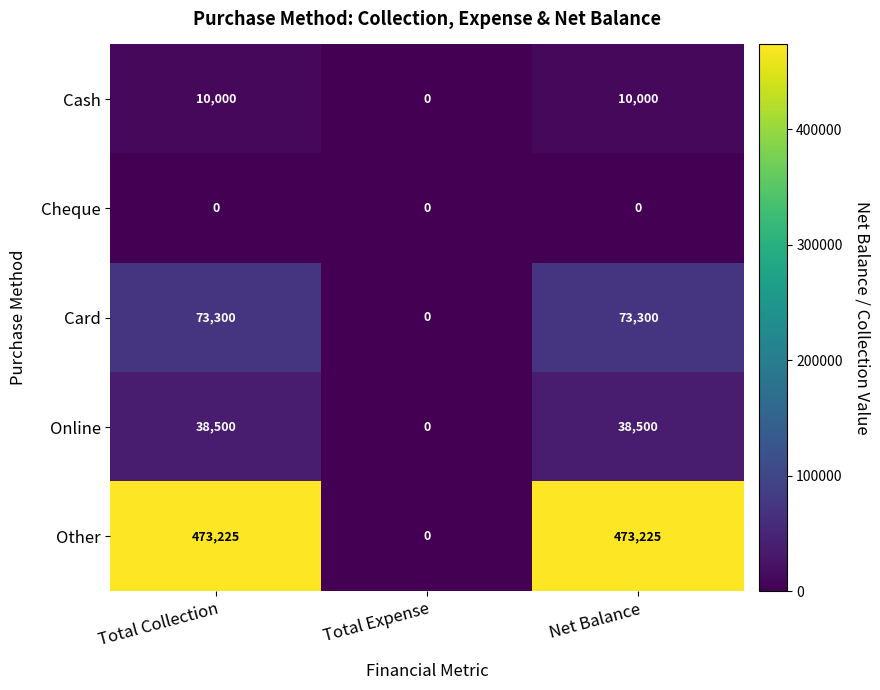

Which series has the largest total across all categories?

Other